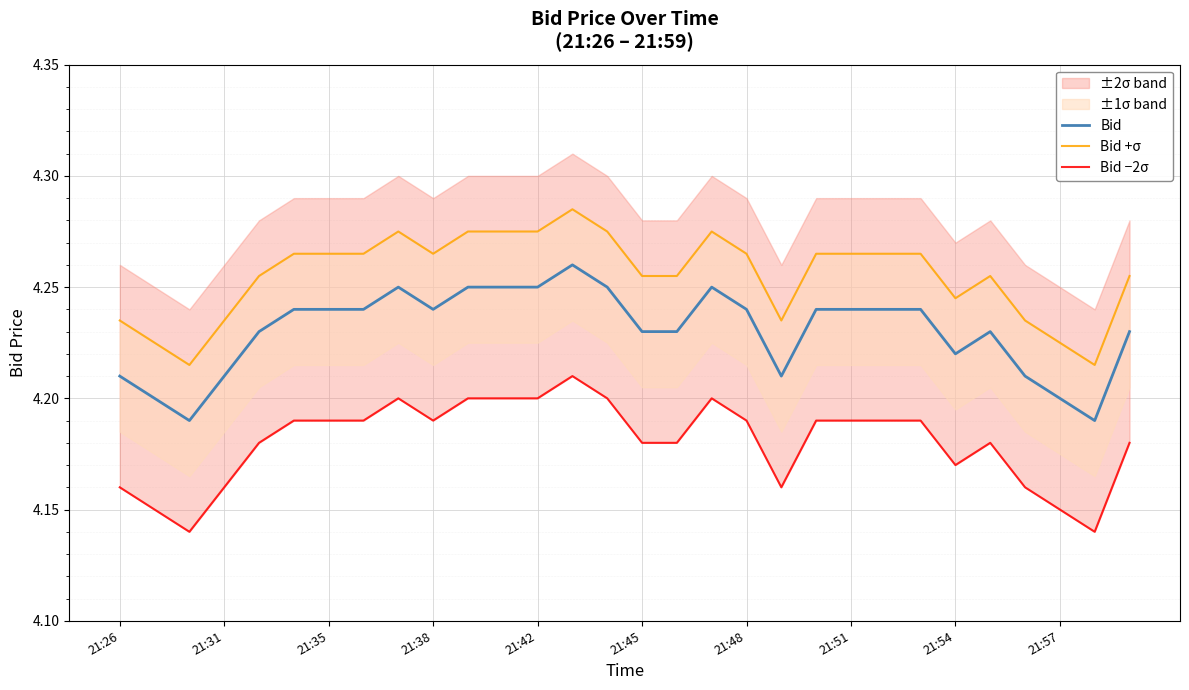

At 22, list the series in order from smallest to largest.

Bid −2σ, Bid, Bid +σ